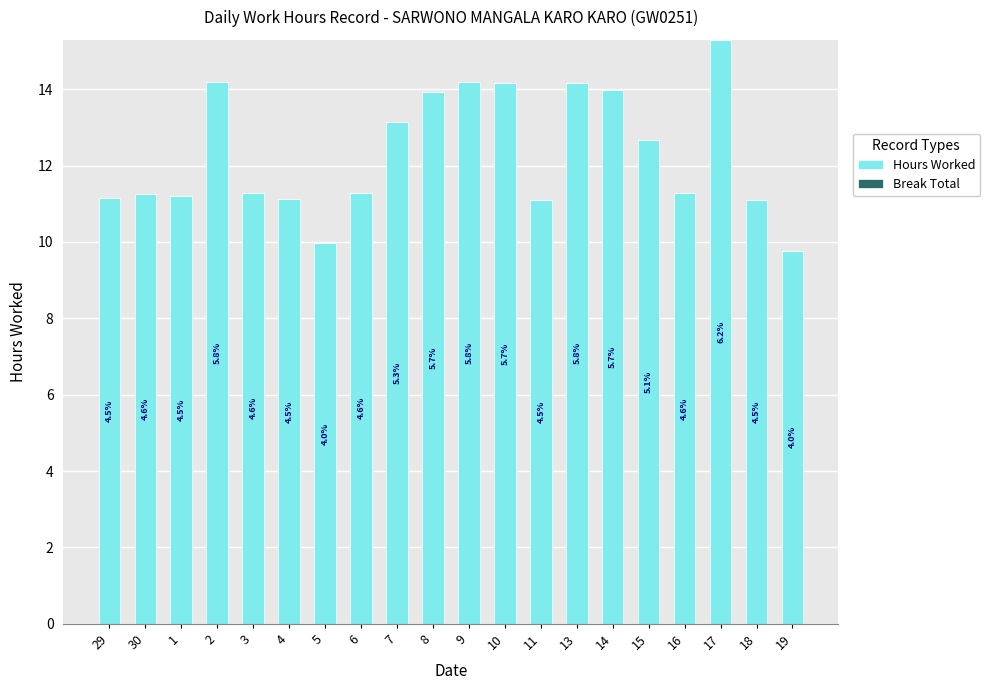

Reading left to right, what are all the values shown in this chart?

Hours Worked: 11.2	11.2	11.2	14.2	11.3	11.1	10.0	11.3	13.1	13.9	14.2	14.2	11.1	14.2	14.0	12.7	11.3	15.3	11.1	9.8
Break Total: 0.0	0.0	0.0	0.0	0.0	0.0	0.0	0.0	0.0	0.0	0.0	0.0	0.0	0.0	0.0	0.0	0.0	0.0	0.0	0.0